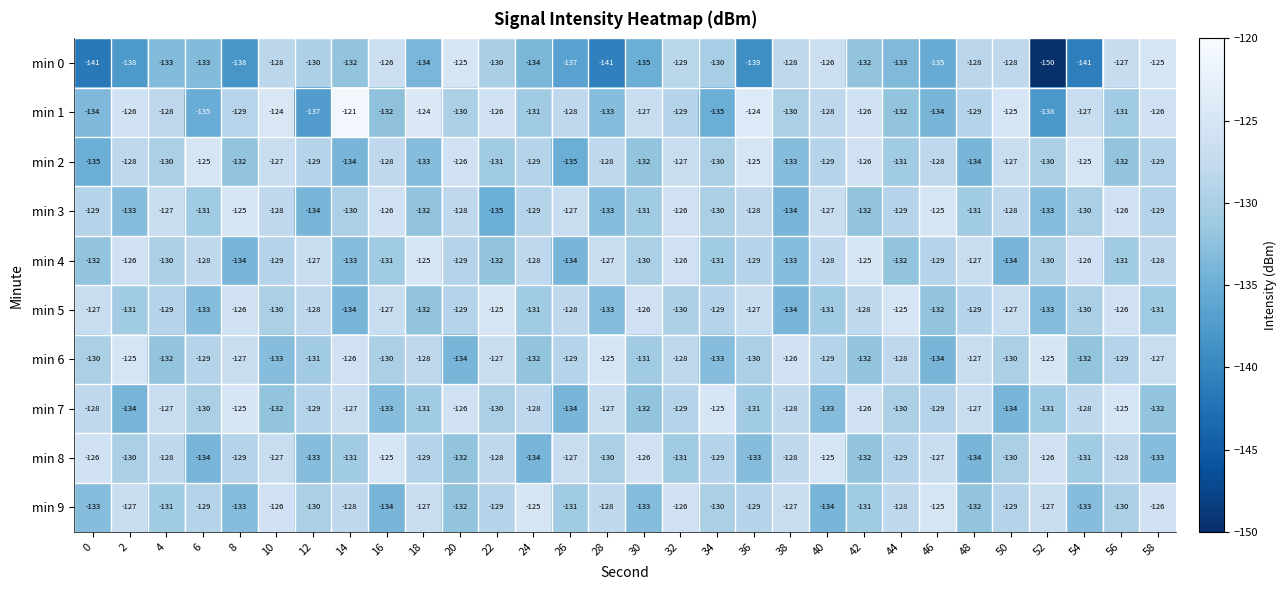

How many data points in min 9 are less than -129?

14